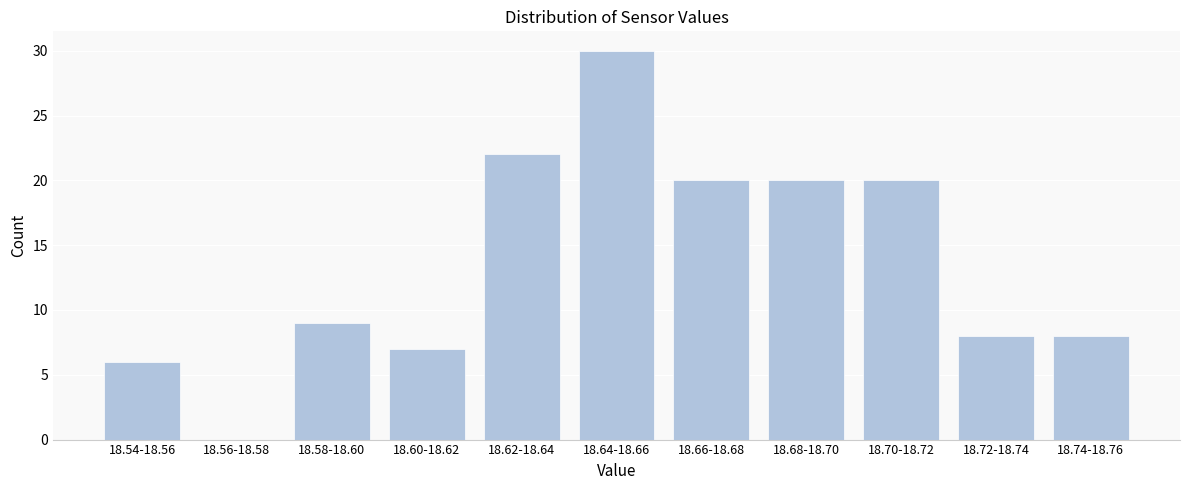

Reading right to left, extract all data points from this chart.

18.74-18.76=8	18.72-18.74=8	18.70-18.72=20	18.68-18.70=20	18.66-18.68=20	18.64-18.66=30	18.62-18.64=22	18.60-18.62=7	18.58-18.60=9	18.56-18.58=0	18.54-18.56=6